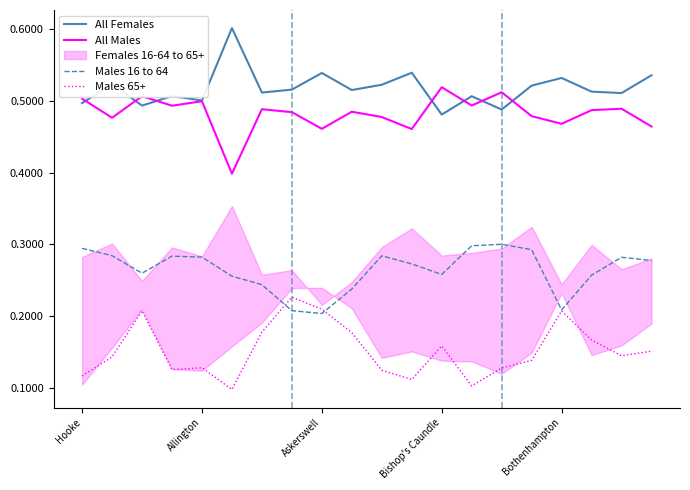

True or false: All Males and All Females intersect in this chart.

True